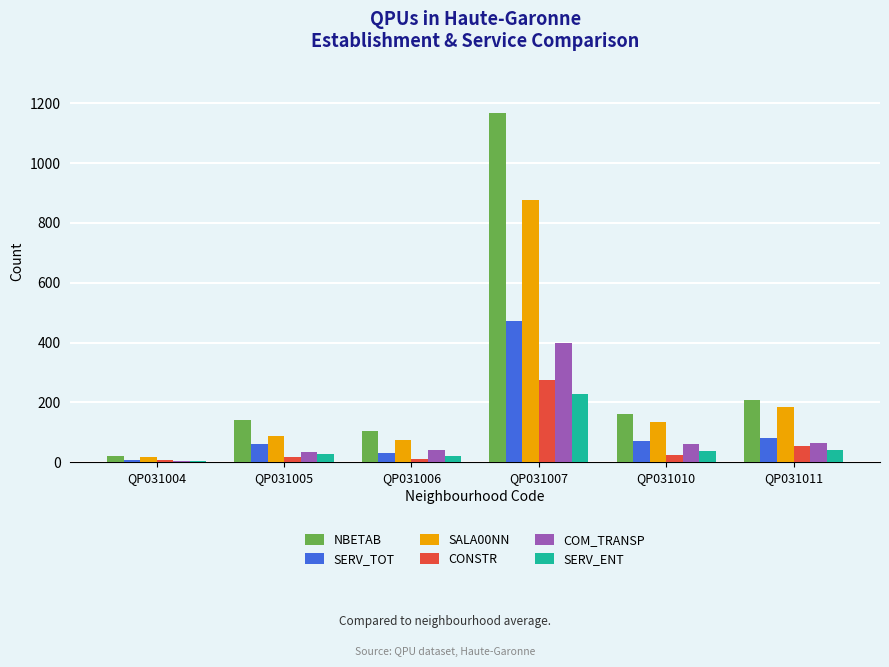

Is it true that SERV_ENT equals 337 at QP031007?

False